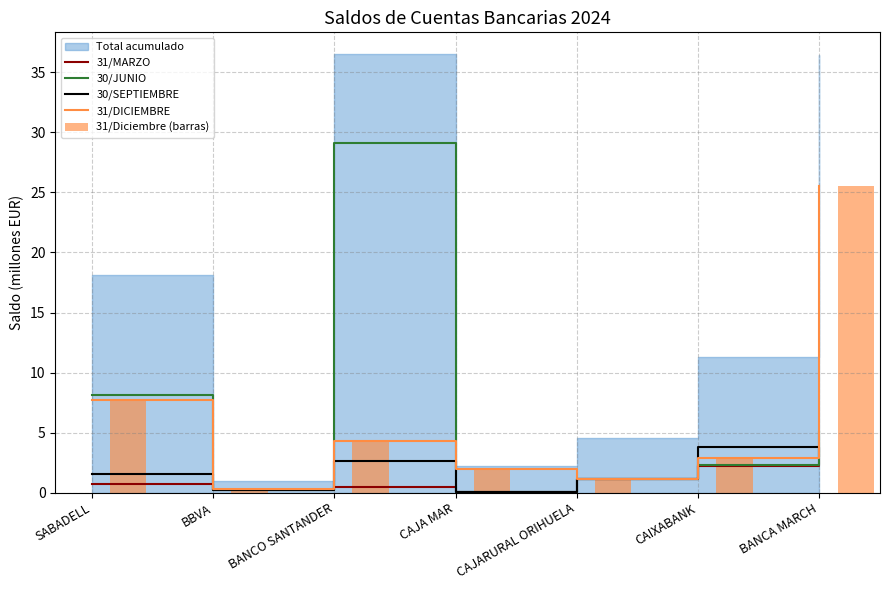

At which category is the sum across all series the highest?

BANCA MARCH